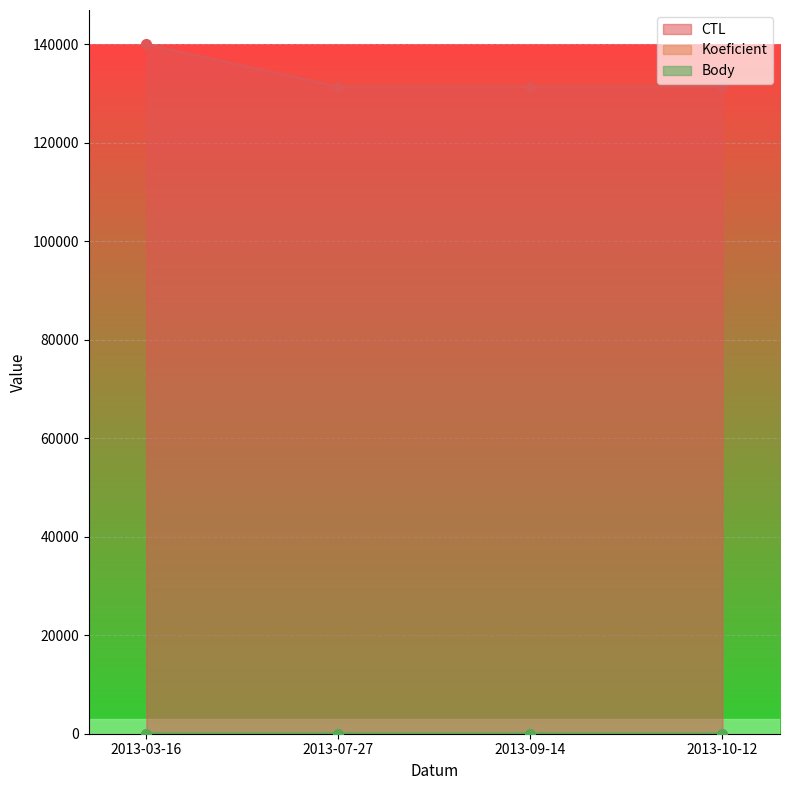

How many interior local peaks does the Koeficient series have?

1